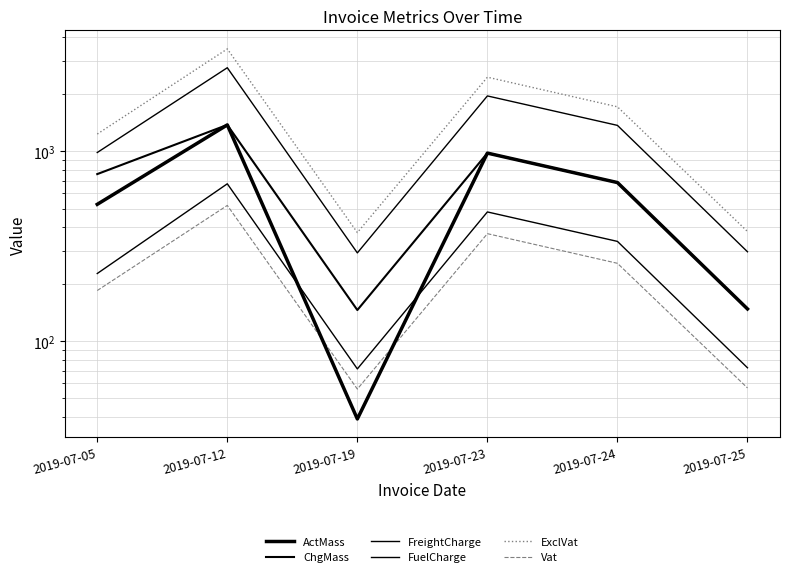

Which series has the largest range (max minus min)?

ExclVat